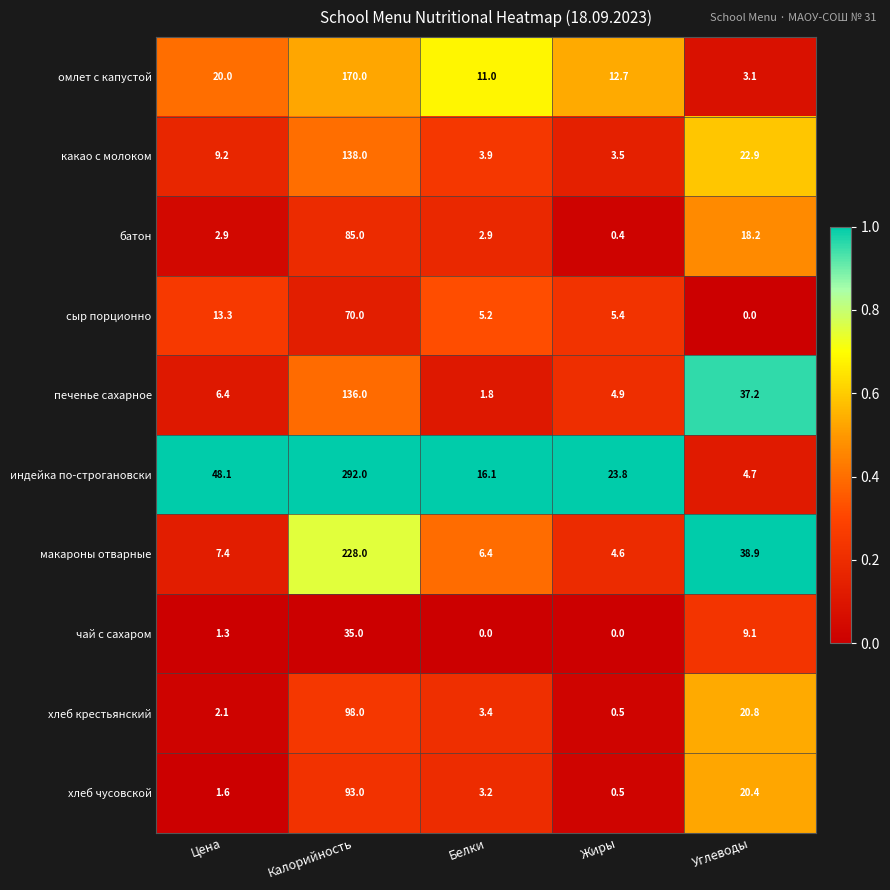

What is the spread (max minus min) of values at Углеводы?

38.9